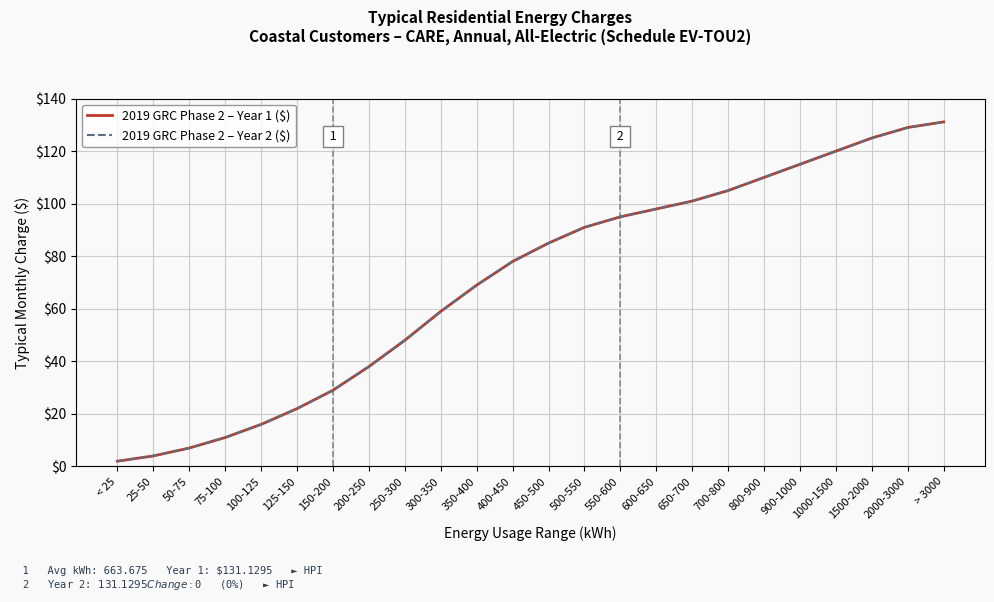

How many lines are shown in the chart?

2